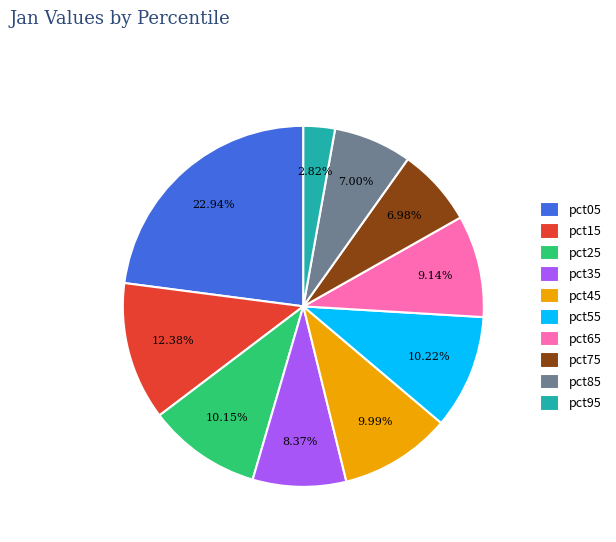

What is the total percentage of pct05 and pct95?

25.8%